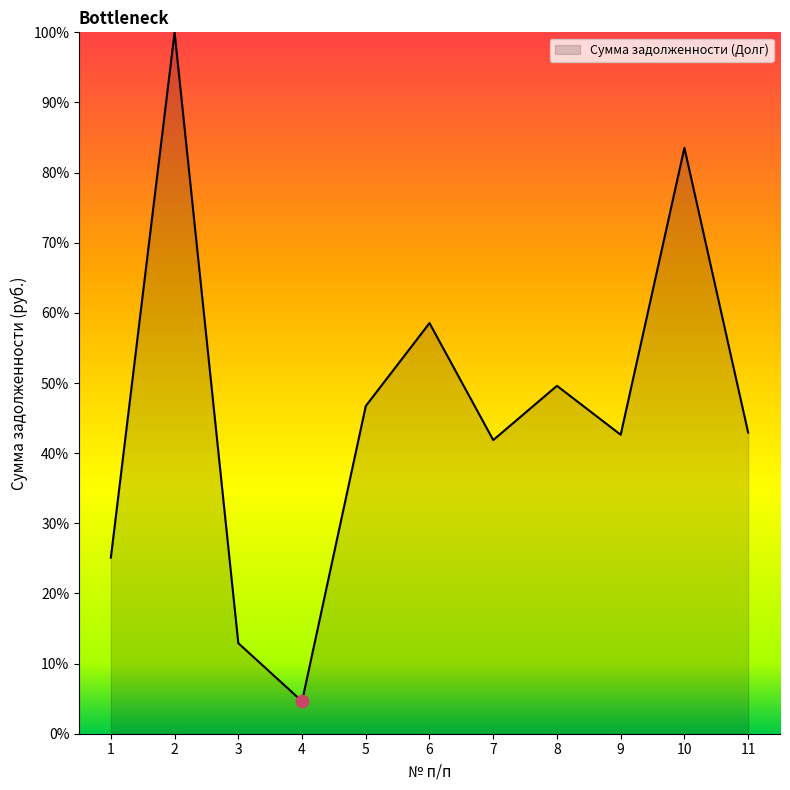

Which has a higher value, 10 or 11?

10